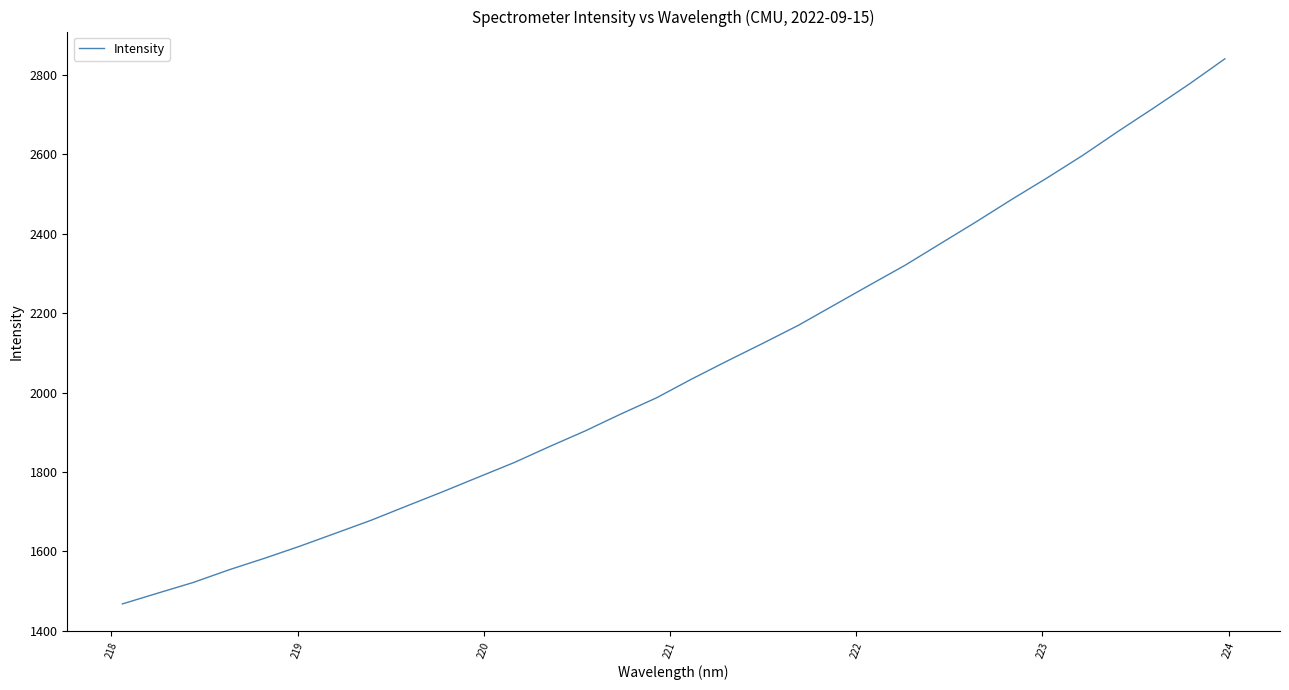

What is the difference between the maximum and minimum values?

1372.7